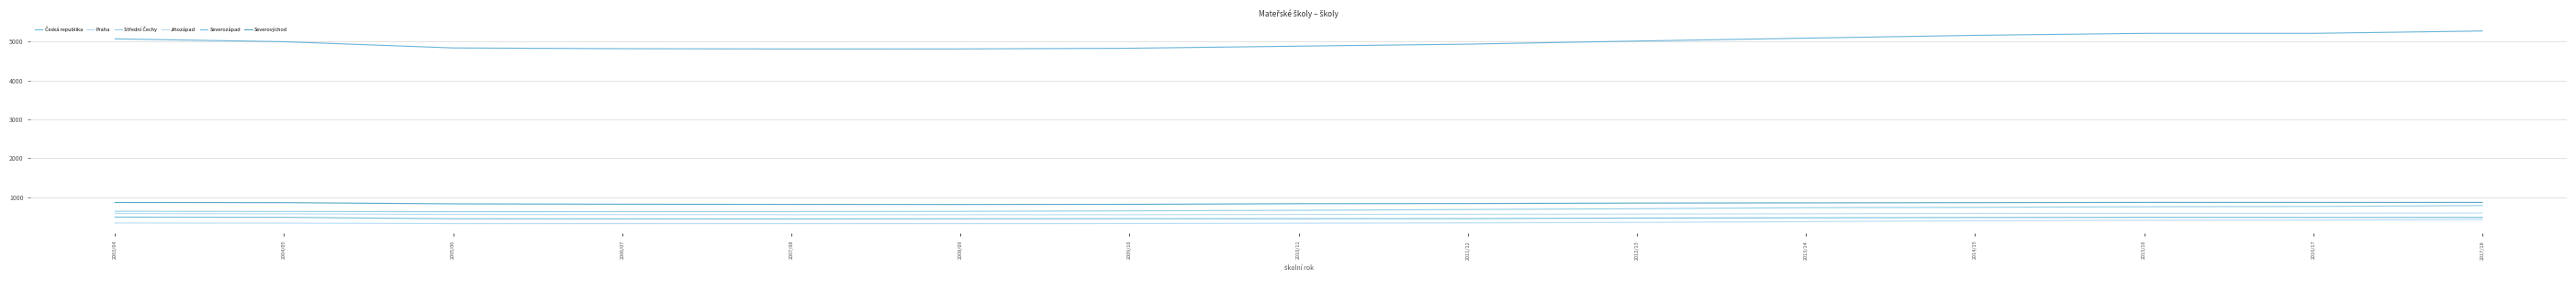

Where is Severozápad nearest to the value 465?

2012/13